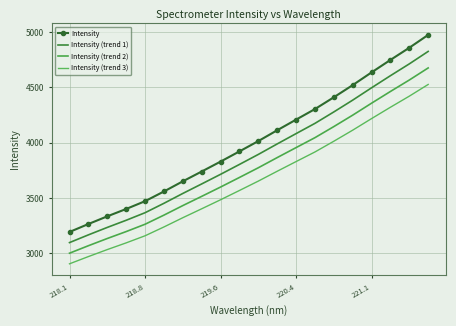

What is the difference between the maximum and minimum values in the Intensity (trend 3) series?

1619.6